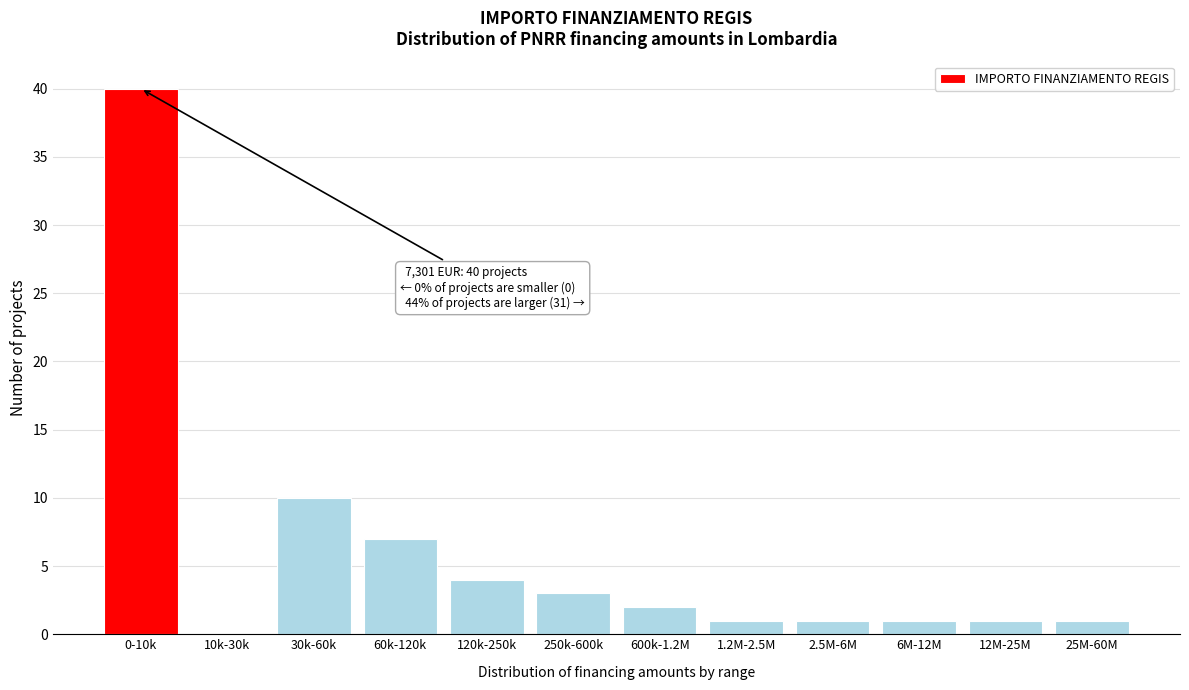

Reading right to left, what are all the values shown in this chart?

25M-60M=1	12M-25M=1	6M-12M=1	2.5M-6M=1	1.2M-2.5M=1	600k-1.2M=2	250k-600k=3	120k-250k=4	60k-120k=7	30k-60k=10	10k-30k=0	0-10k=40